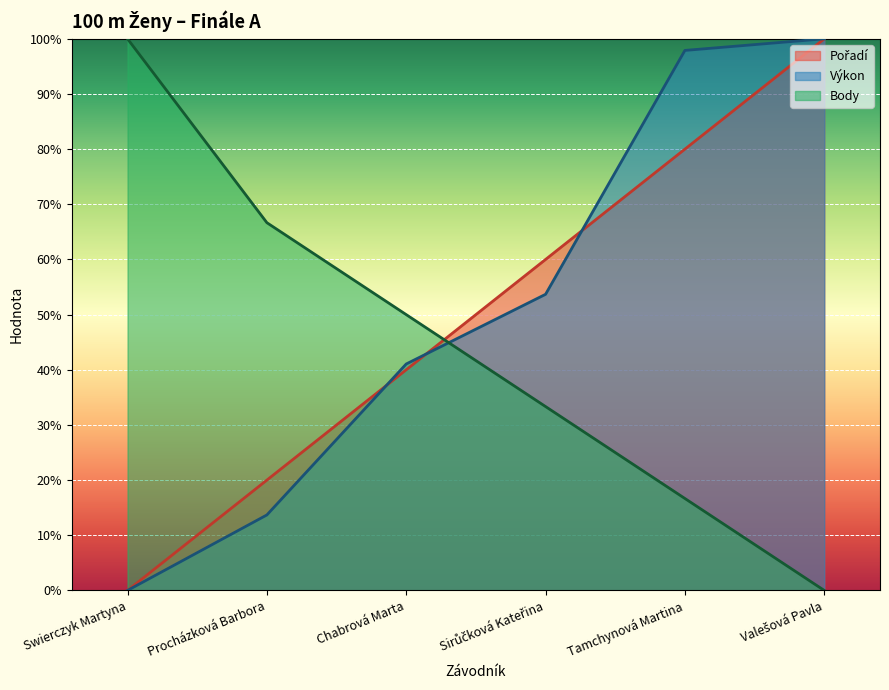

The Výkon series shows 53.7 at Sirůčková Kateřina. True or false?

True